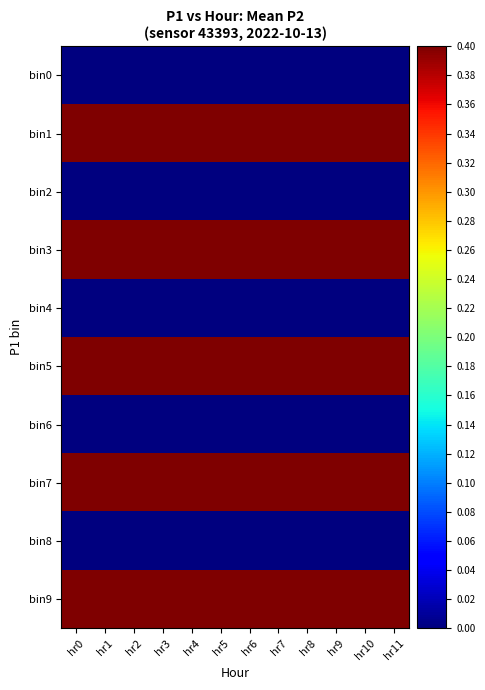

Which series has the largest total across all categories?

bin1